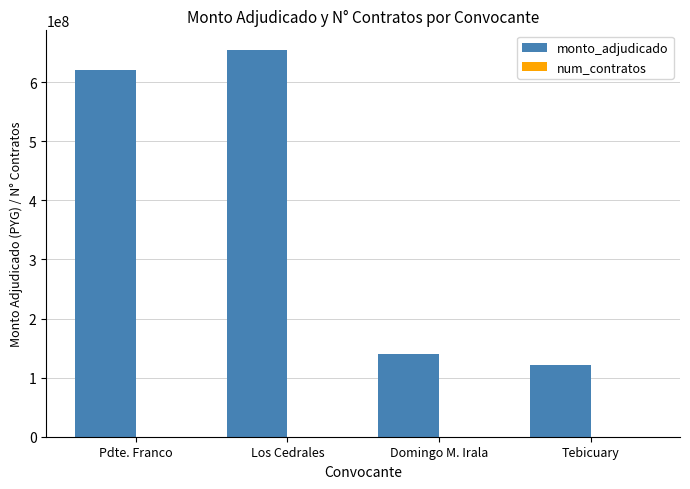

What is the maximum value shown in the chart?

654796780